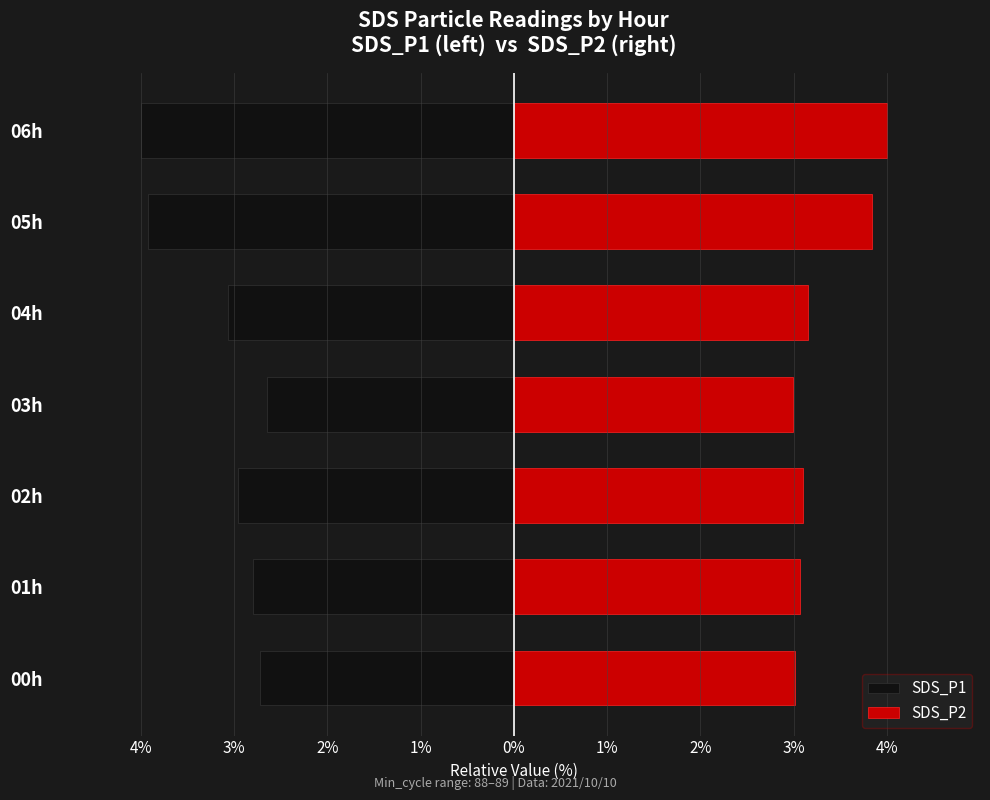

The value of SDS_P2 at 01h is 3.1. True or false?

True